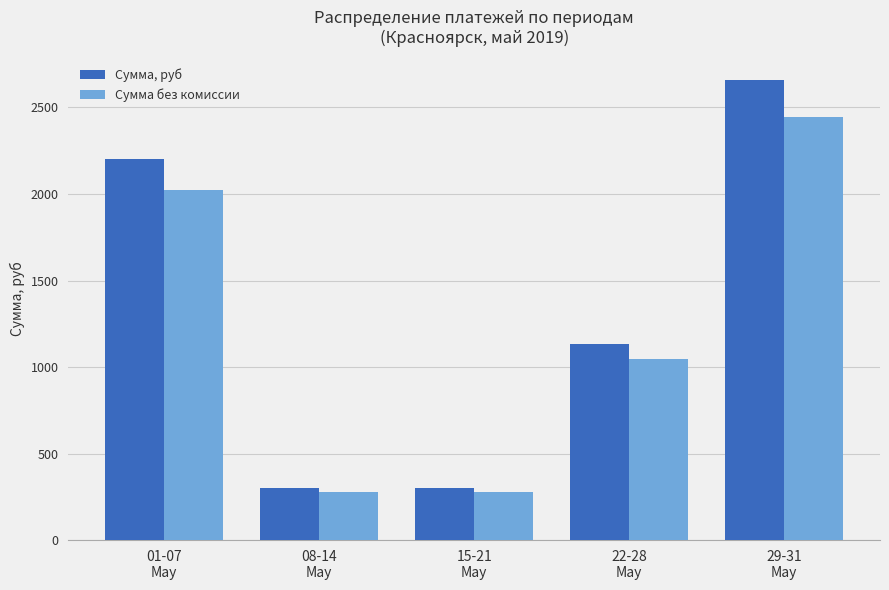

What is the lowest value of the Сумма, руб series?

300